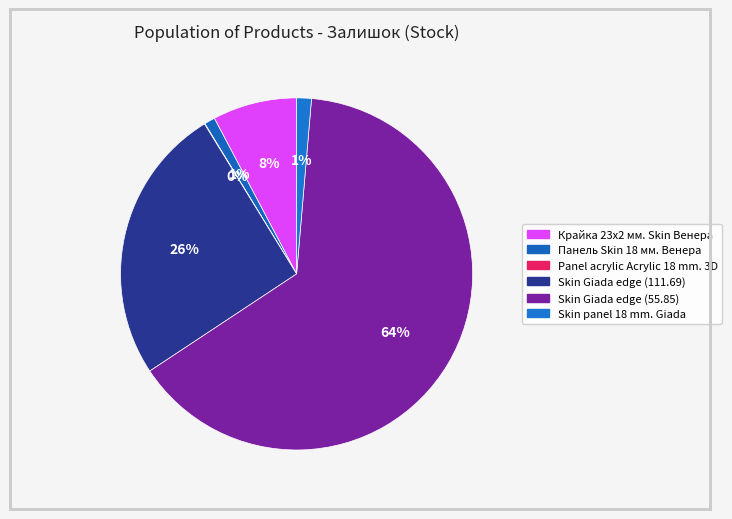

How many slices are in this pie chart?

6